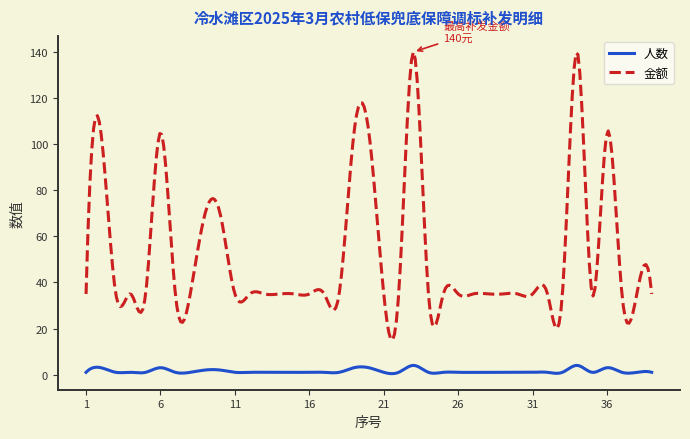

Is this an area chart (filled region under the line)?

No